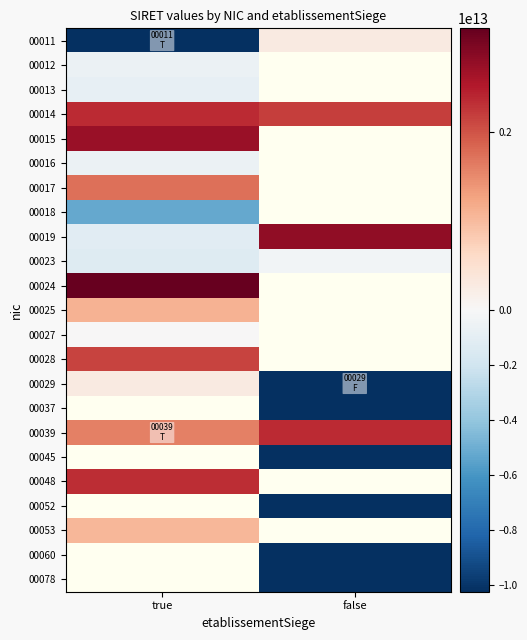

How many distinct data groups are displayed?

23